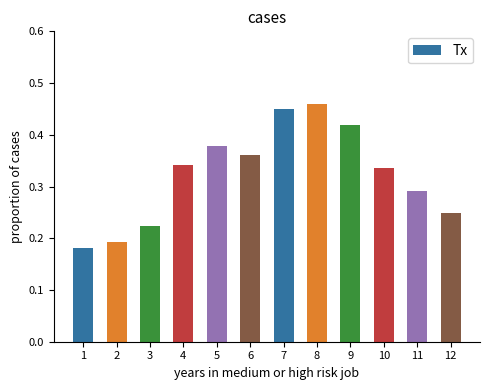

What is the sum of the values at 5 and 4?

0.7